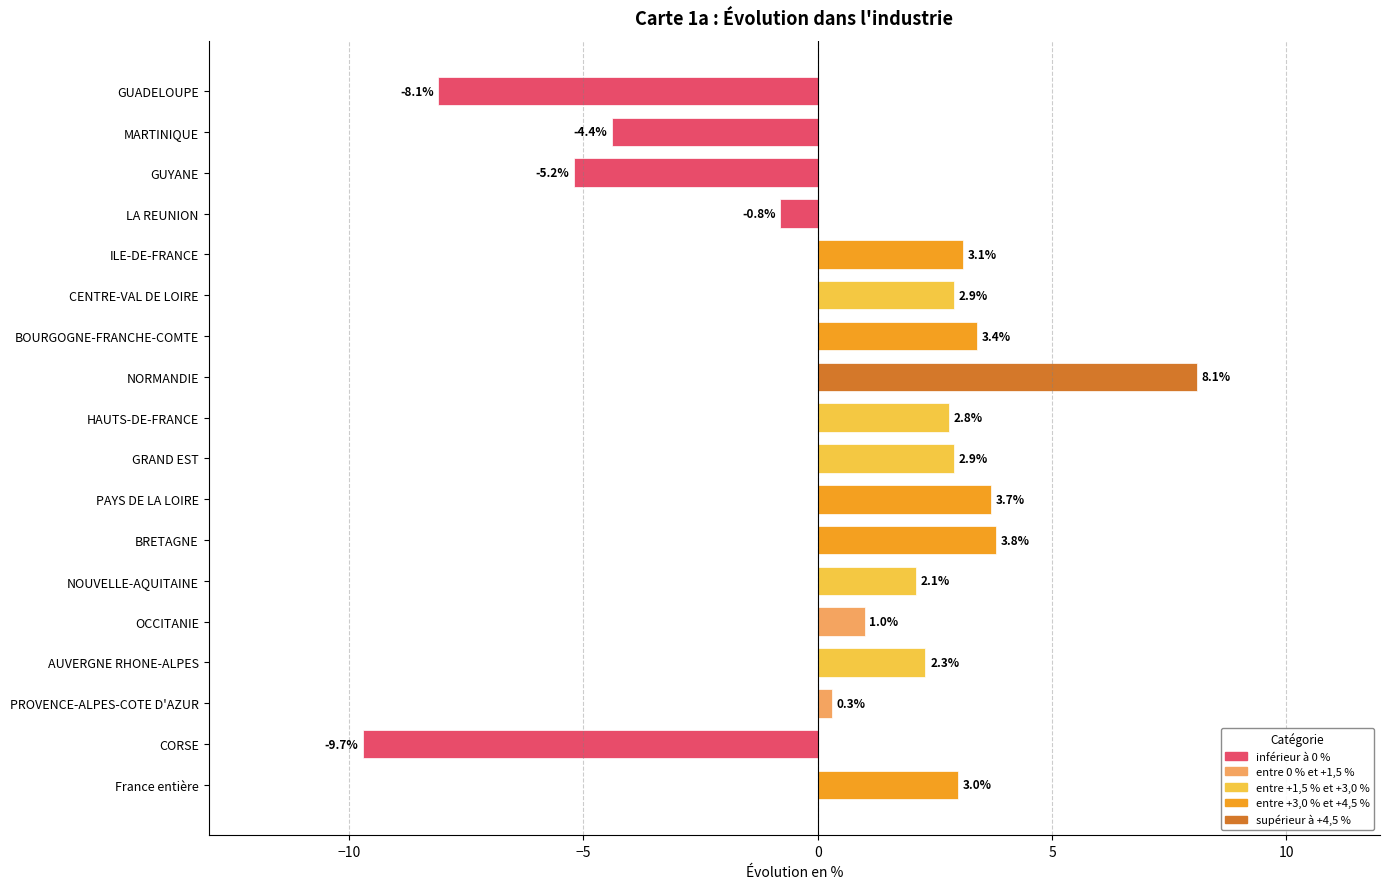

What position from the bottom is France entière?

1